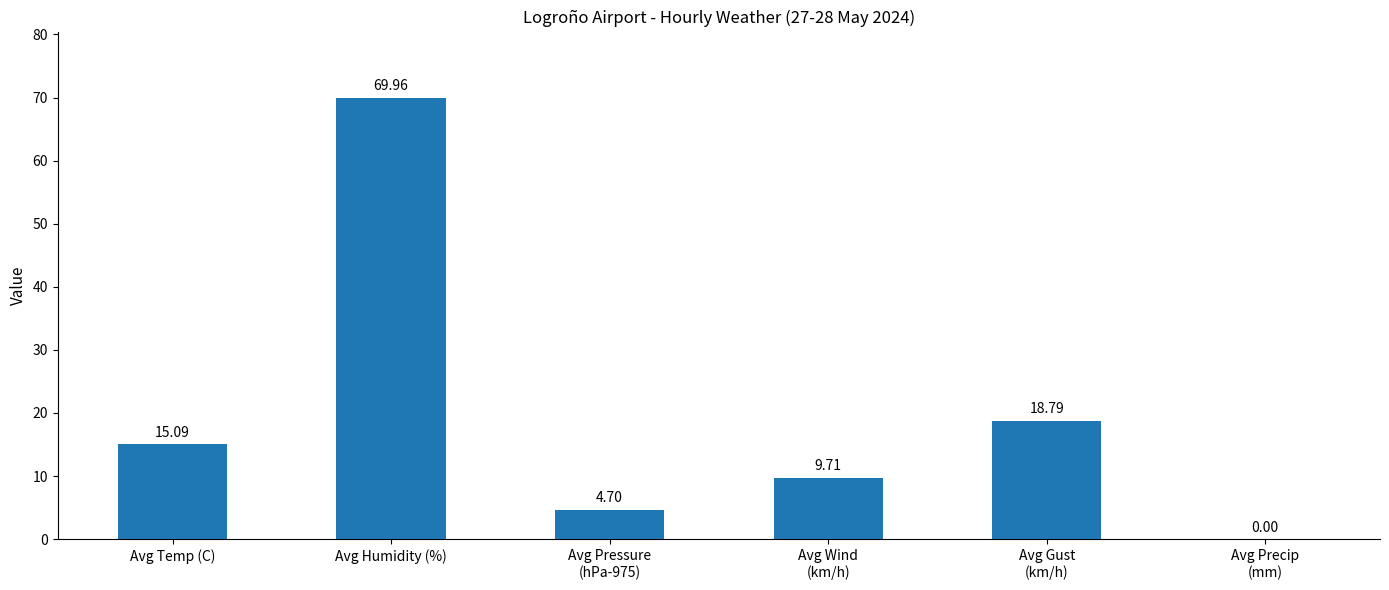

At which category does the chart reach its peak across all series?

Avg Humidity (%)